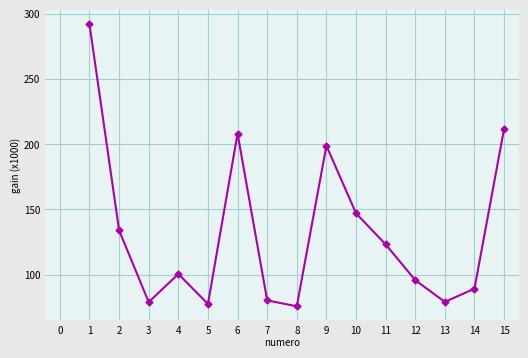

What is the difference between the second highest and minimum values?

135.8